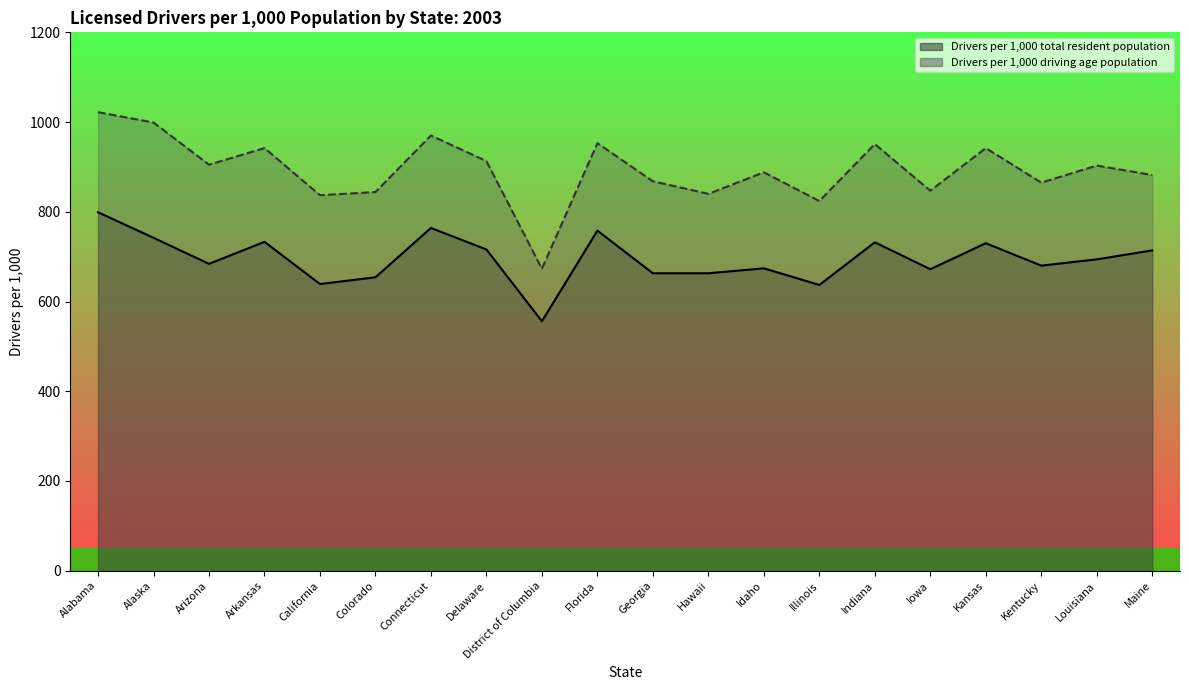

At which category does Drivers per 1,000 driving age population reach its first local peak?

Arkansas